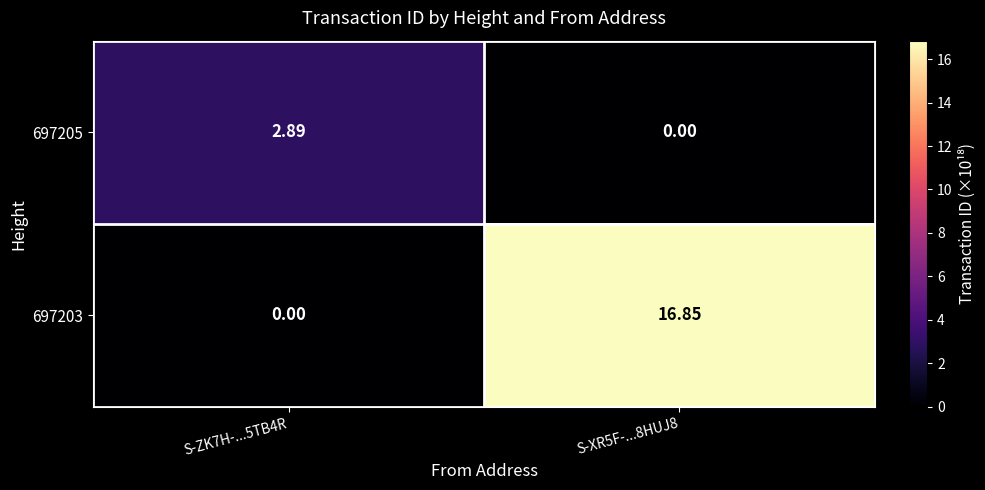

How many series are shown in this chart?

2